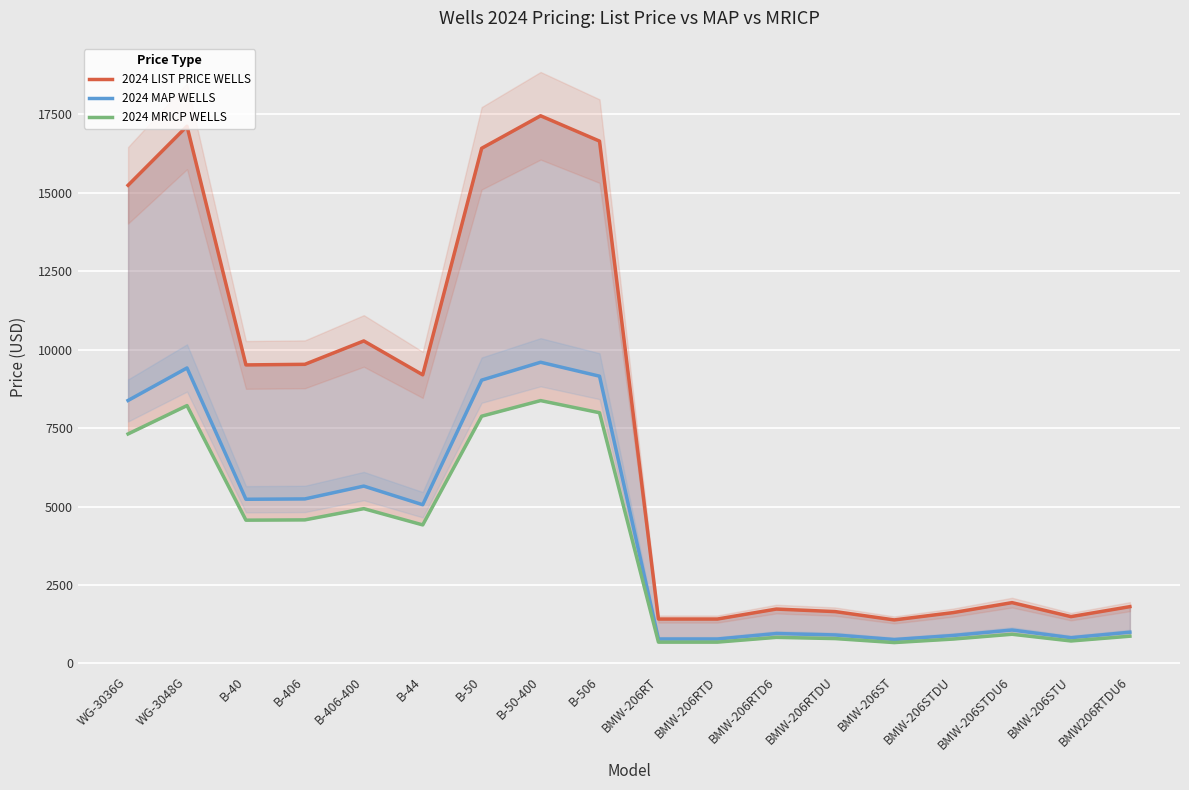

List the labels in order of 2024 MRICP WELLS value, smallest first.

BMW-206ST, BMW-206RT, BMW-206RTD, BMW-206STU, BMW-206STDU, BMW-206RTDU, BMW-206RTD6, BMW206RTDU6, BMW-206STDU6, B-44, B-40, B-406, B-406-400, WG-3036G, B-50, B-506, WG-3048G, B-50-400